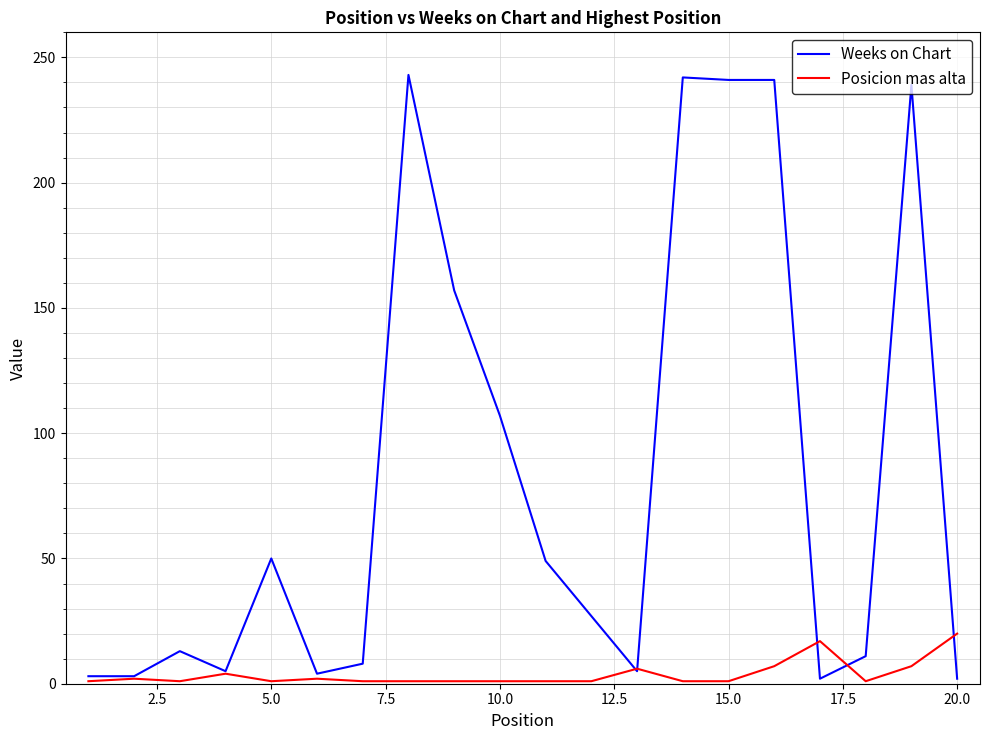

How many values in the Posicion mas alta series exceed 1?

8